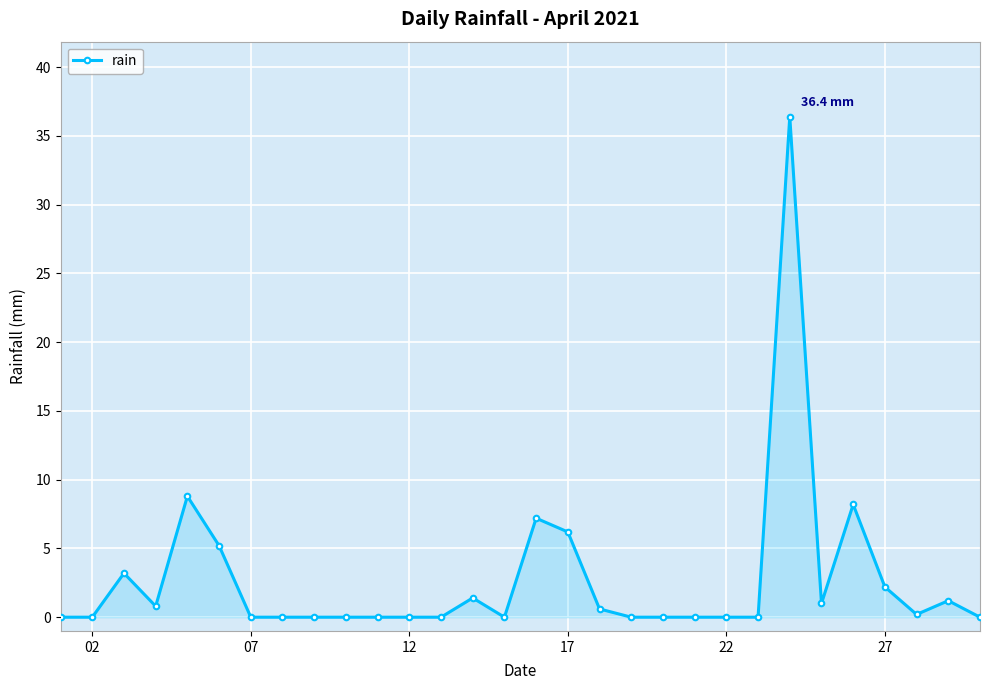

True or false: there are more than 0 points higher than both neighbors.

True